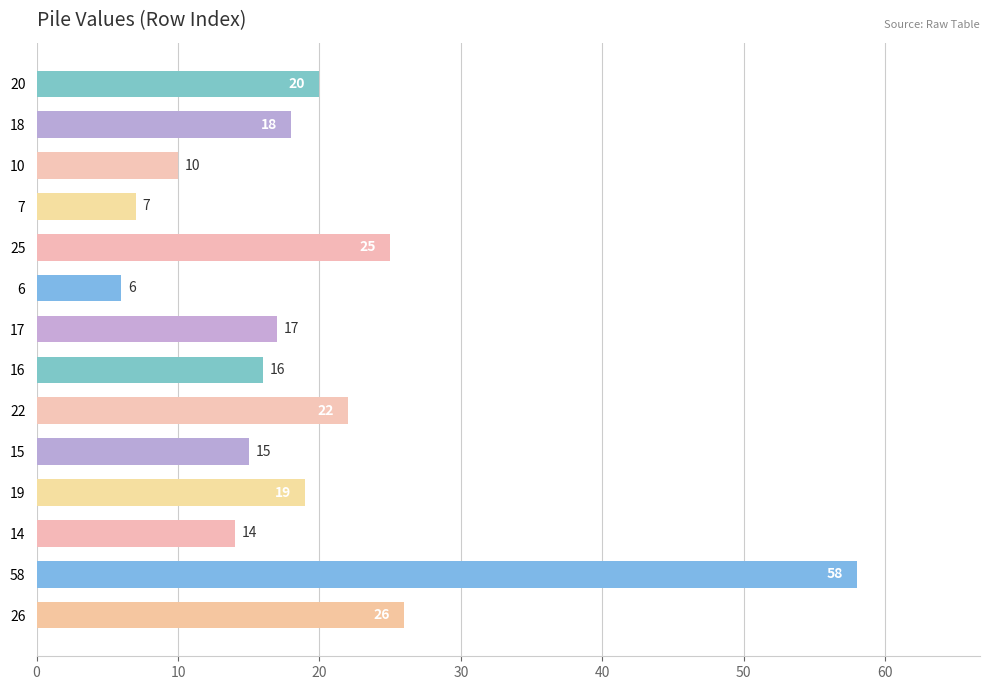

The value at 15 is 6. True or false?

False